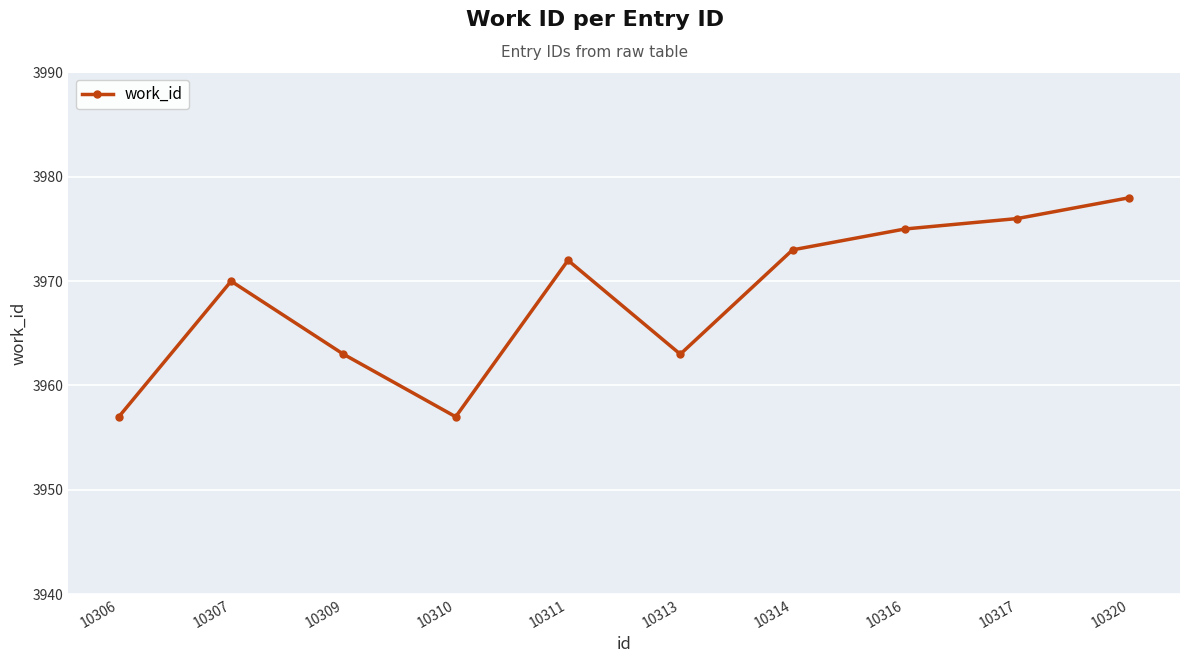

The value at 10311 is 1569. True or false?

False